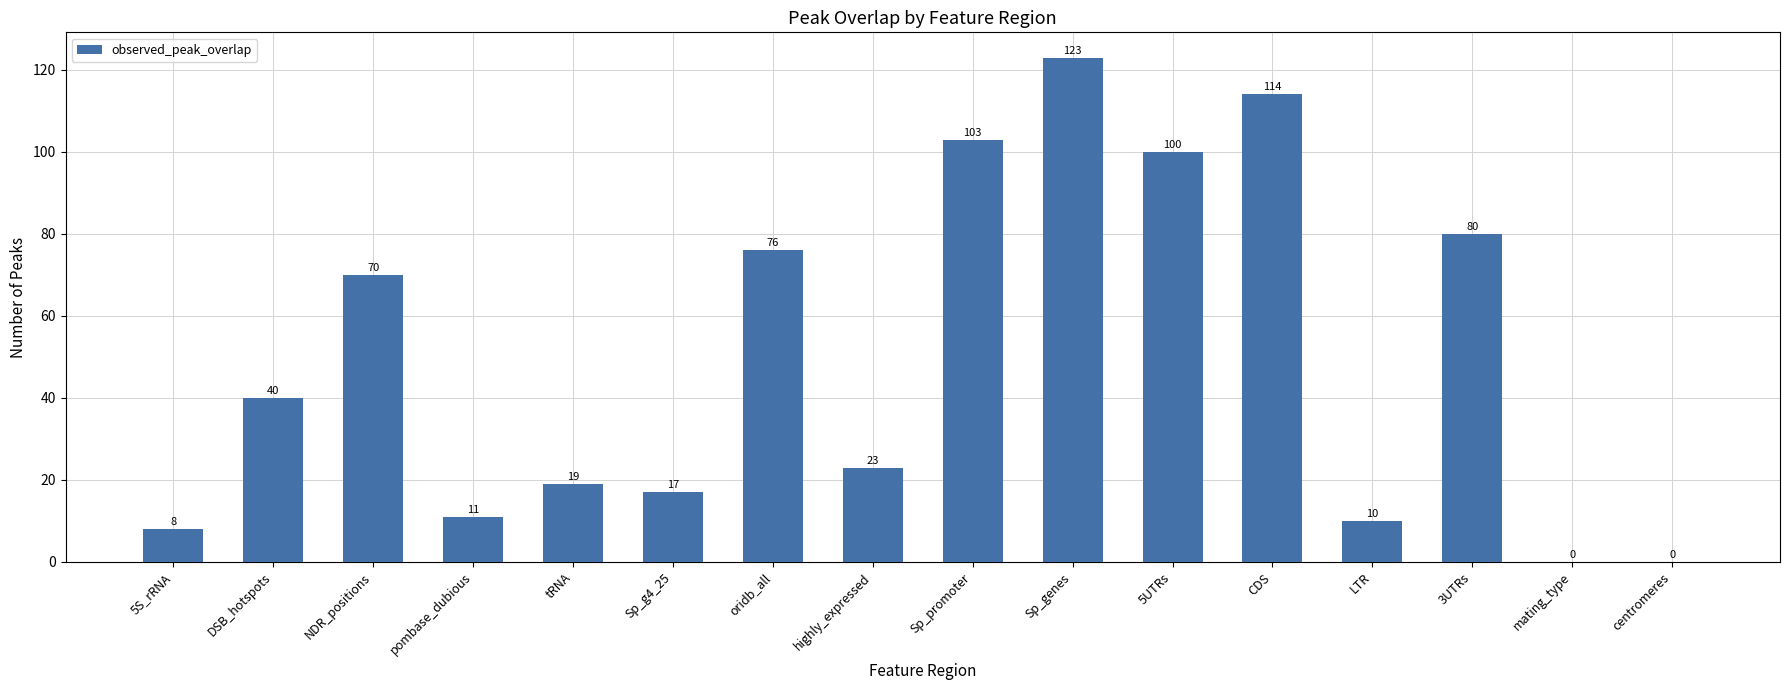

Does the chart contain stacked bars?

No